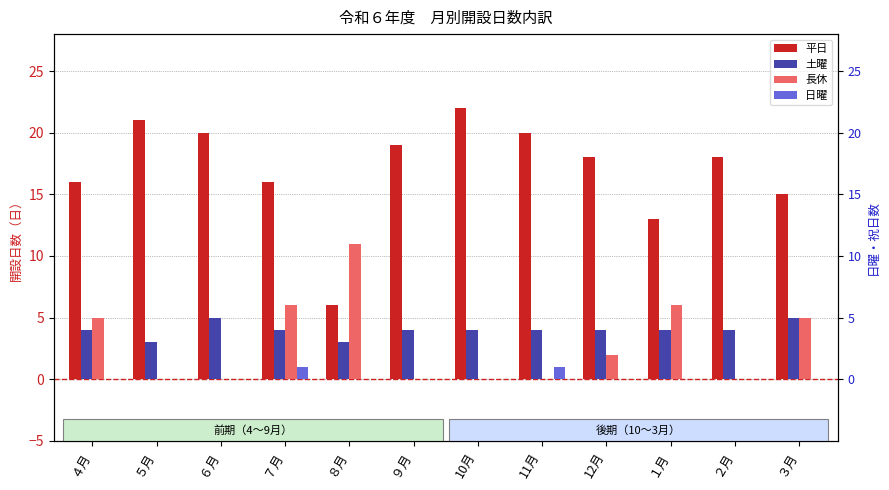

How many bars are there in each group?

4